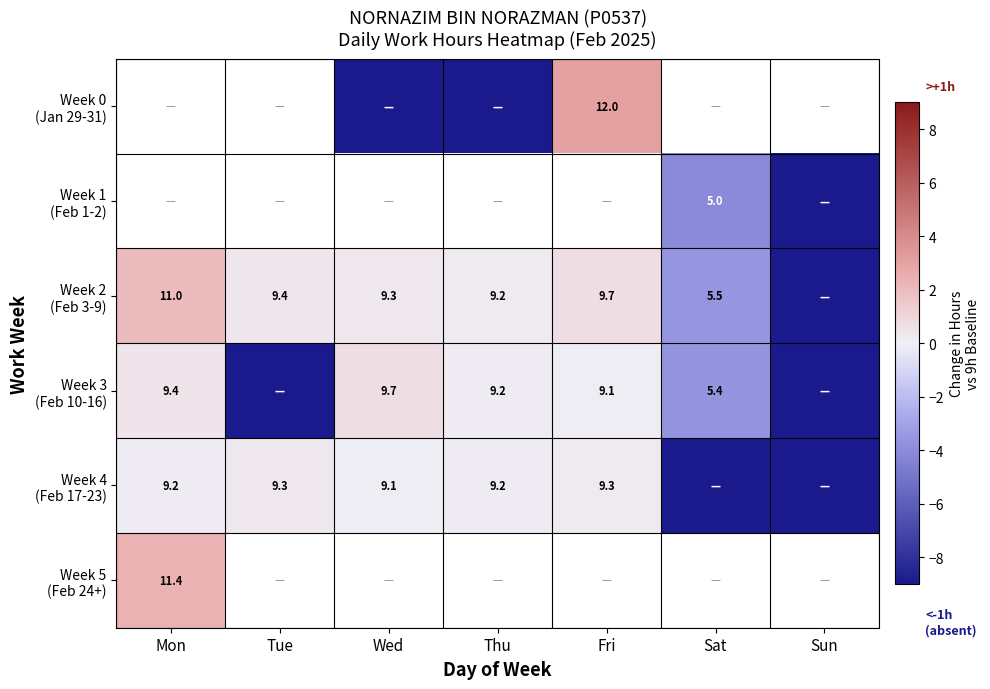

How many values in Week 2 (Feb 3-9) are above zero?

5